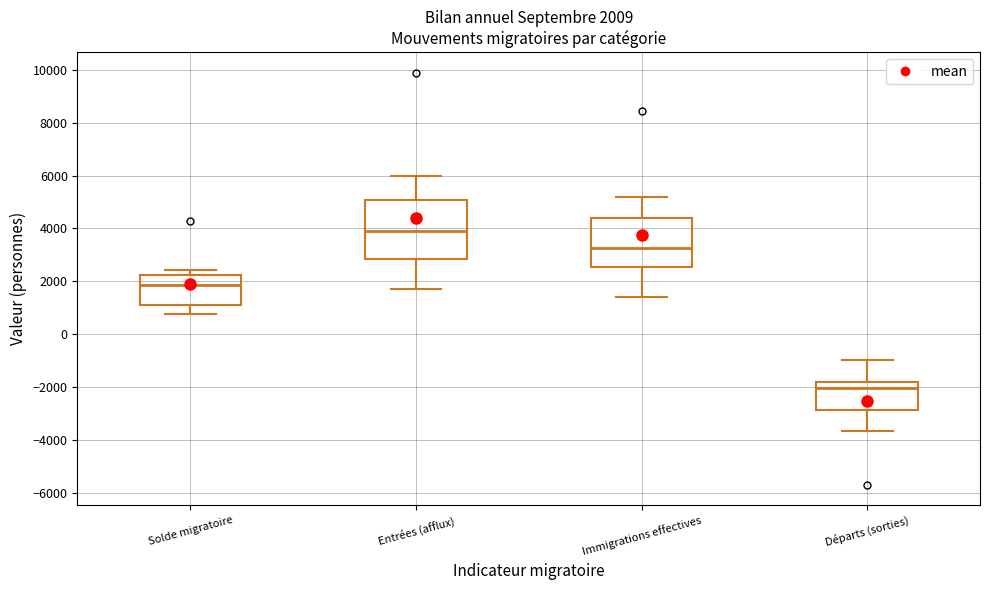

Which box is the tallest, from its lower edge to its upper edge?

Entrées (afflux)